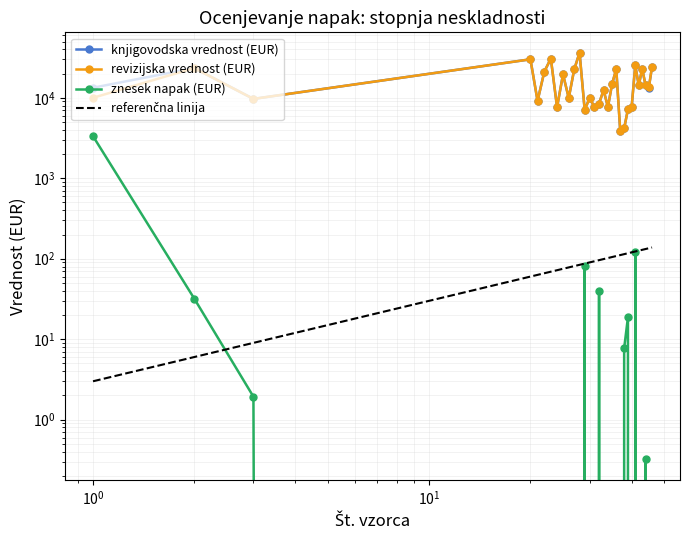

What is the spread (max minus min) of values at 45?

13500.0